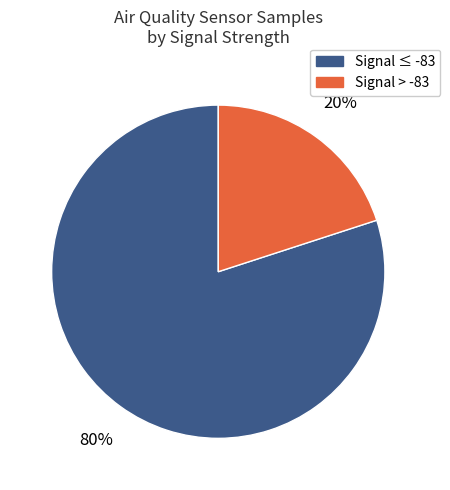

How many segments does this pie chart have?

2